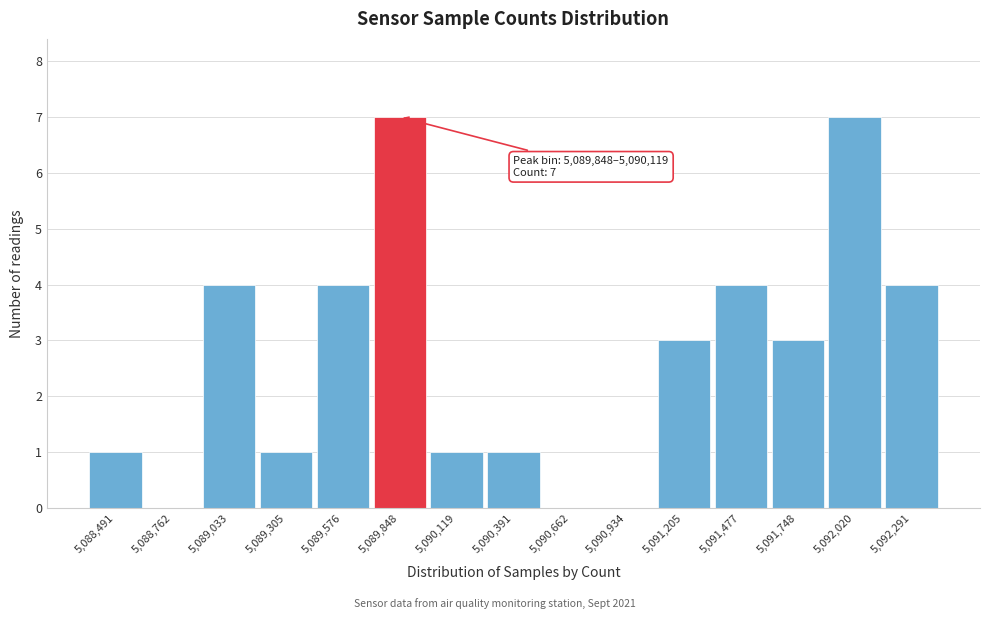

Reading right to left, extract all data points from this chart.

5,092,291=4	5,092,020=7	5,091,748=3	5,091,477=4	5,091,205=3	5,090,934=0	5,090,662=0	5,090,391=1	5,090,119=1	5,089,848=7	5,089,576=4	5,089,305=1	5,089,033=4	5,088,762=0	5,088,491=1